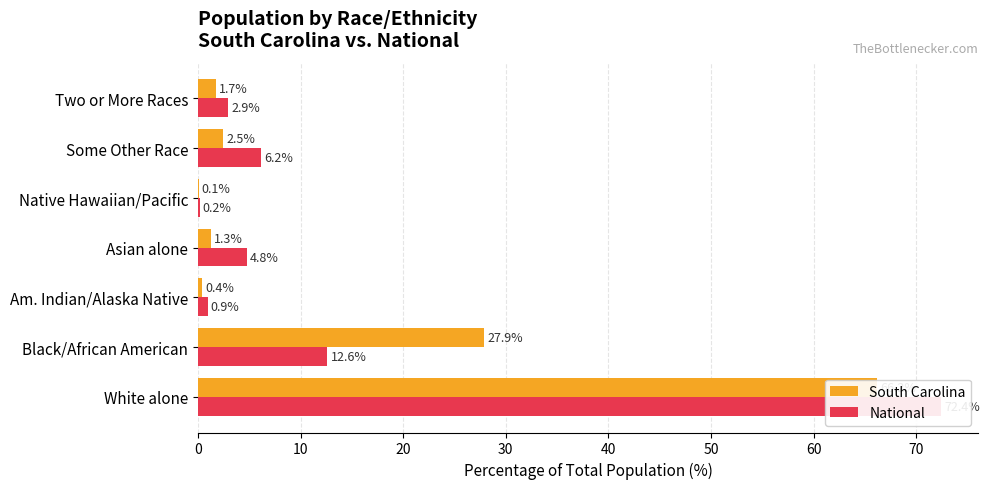

How many bars are there in total?

14